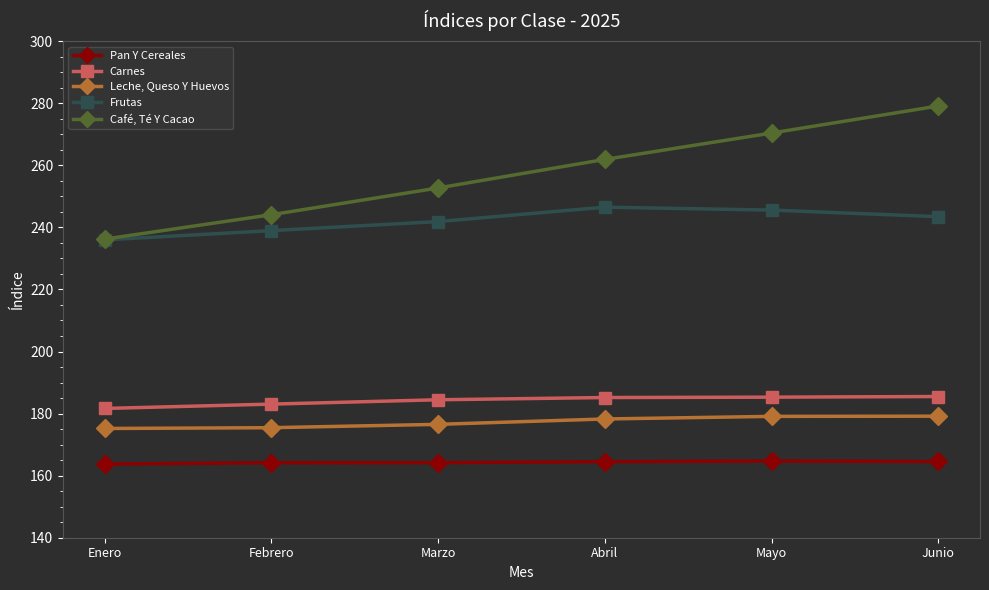

Where is Carnes nearest to the value 183?

Febrero